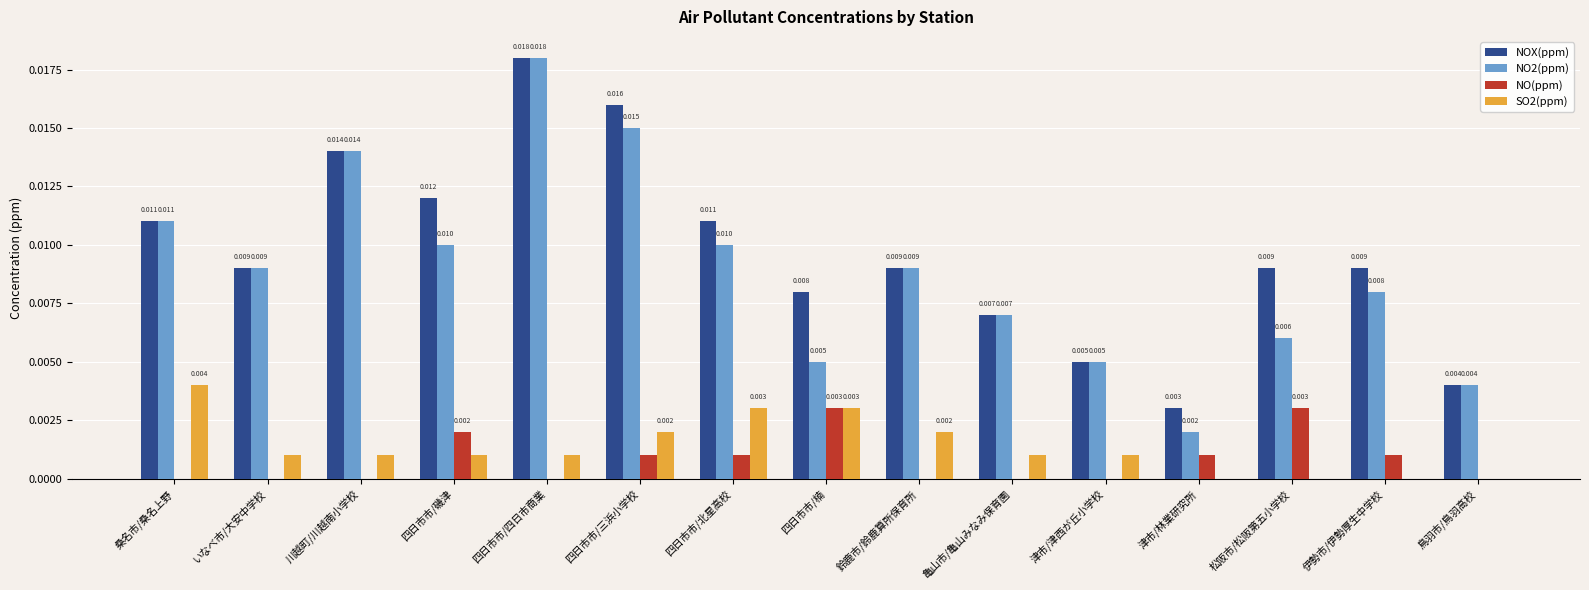

What are all the series names shown in the legend?

NOX(ppm), NO2(ppm), NO(ppm), SO2(ppm)